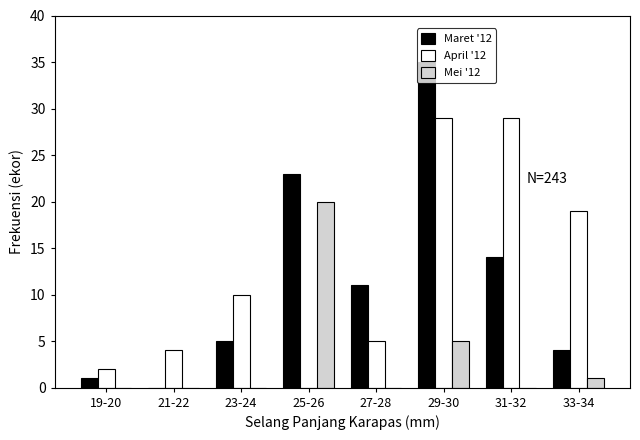

Is the value of Maret '12 at 29-30 greater than the value of Mei '12 at 27-28?

Yes